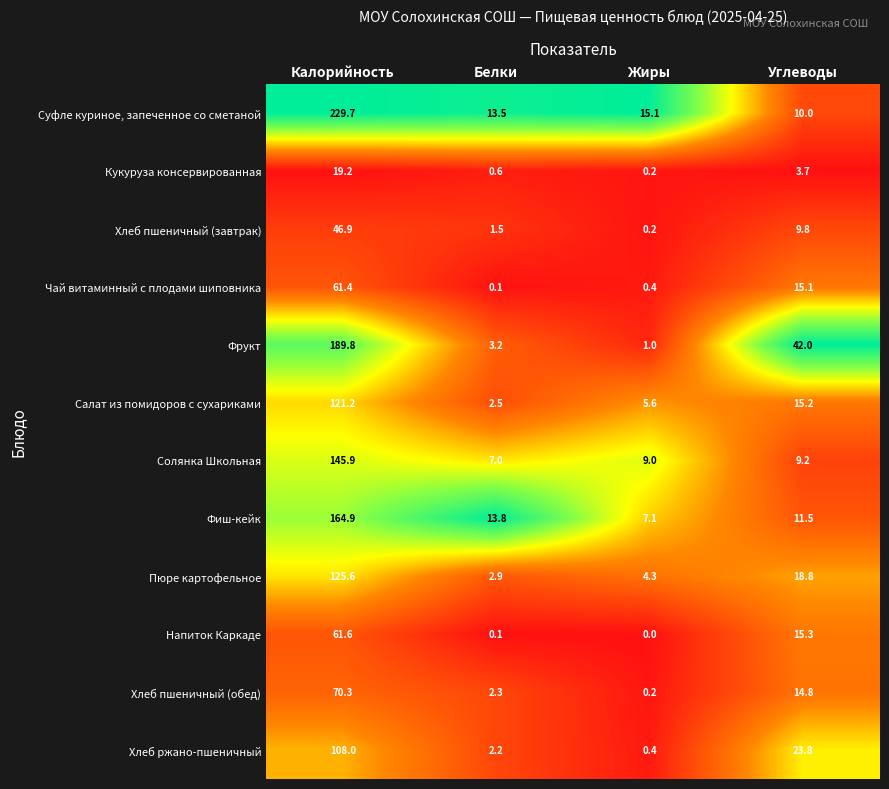

What is the total value across all series at Калорийность?

1344.5